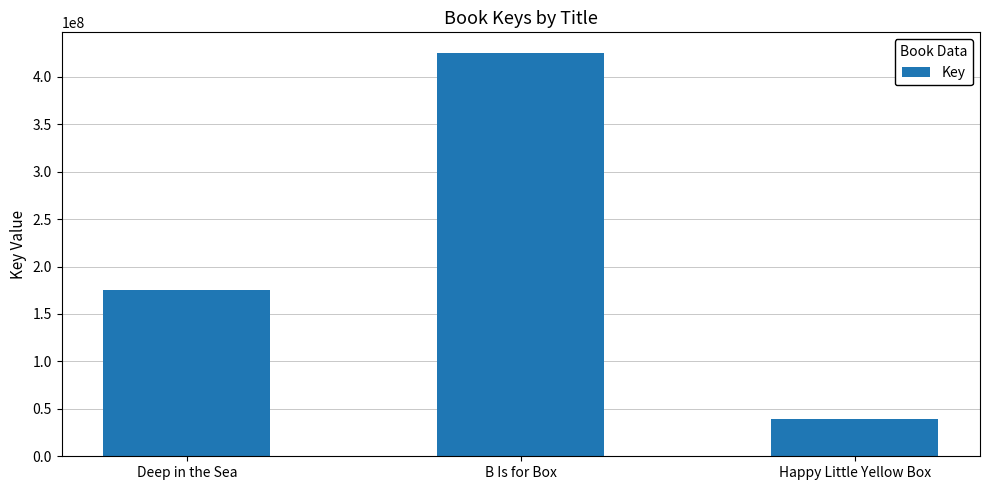

Where is the data nearest to the value 232369126?

Deep in the Sea